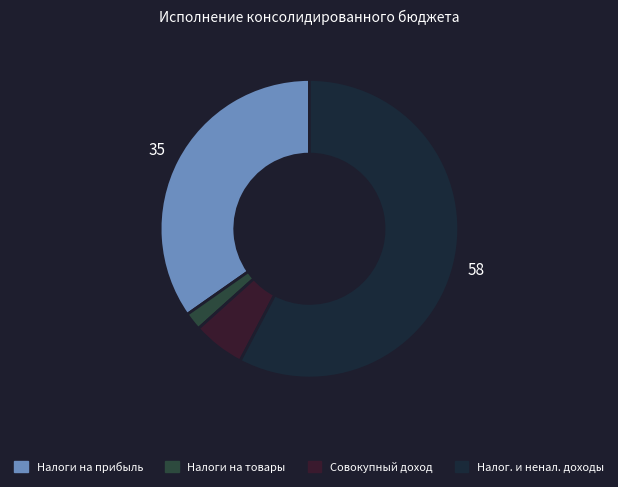

Count the number of slices in the pie.

4